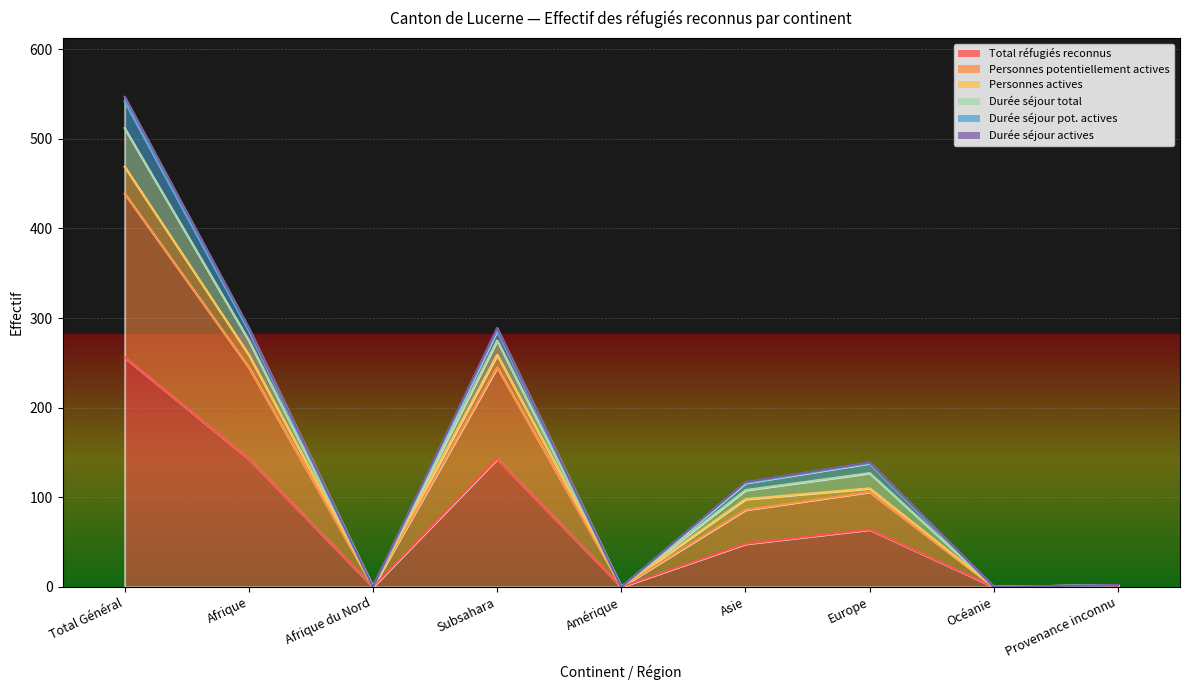

Where does the Personnes potentiellement actives series first go above 98?

Total Général